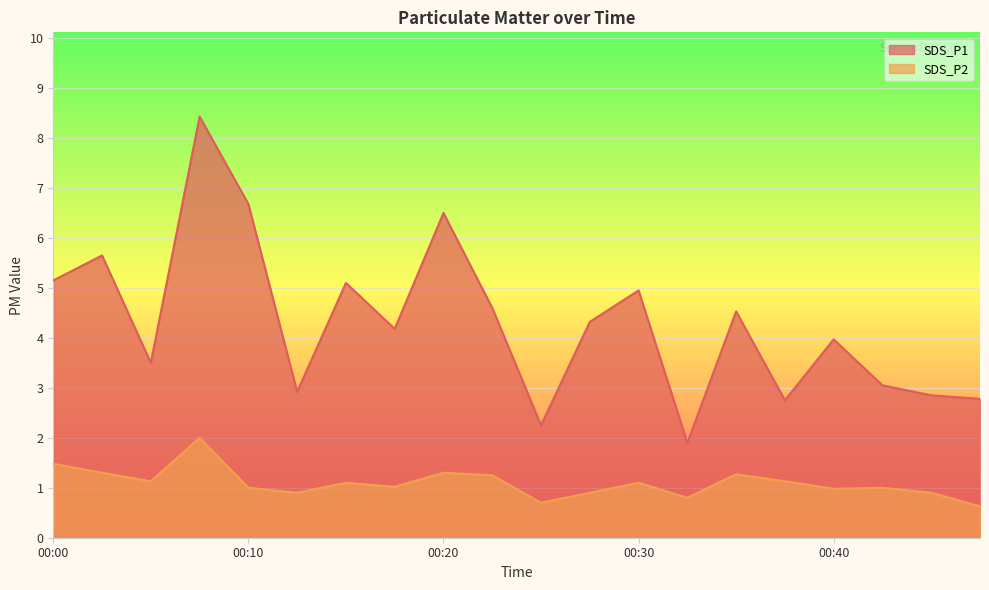

How many series are shown in this chart?

2